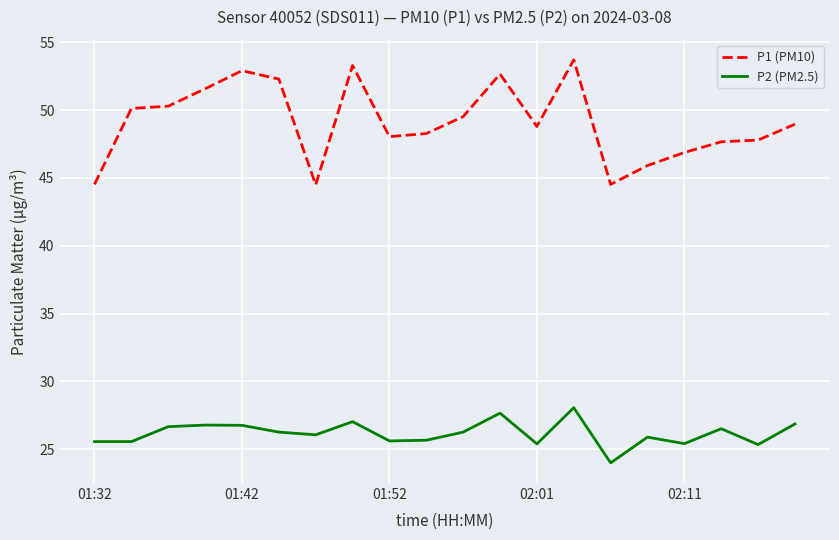

True or false: P2 (PM2.5) and P1 (PM10) intersect in this chart.

False